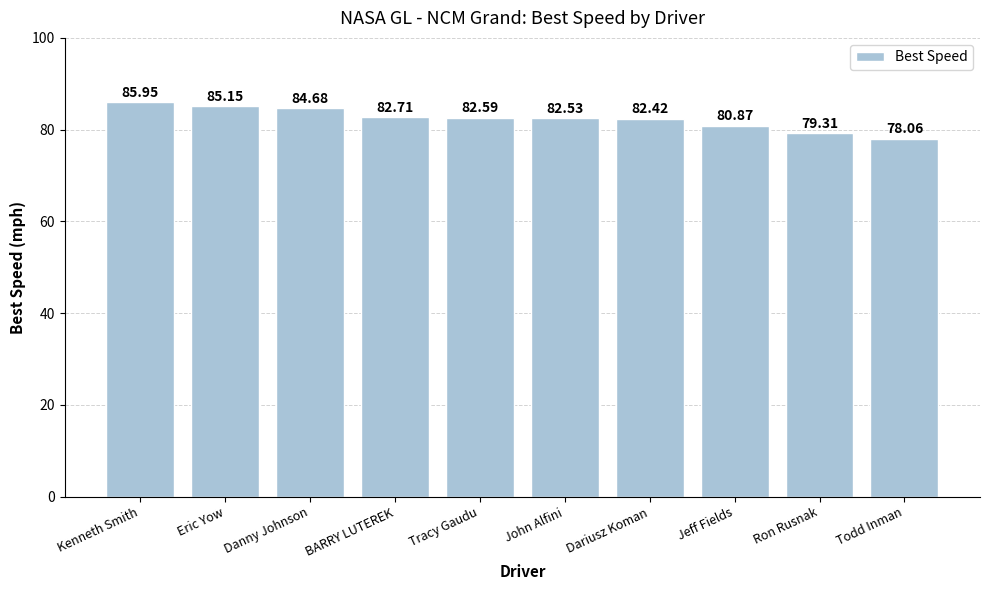

What is the change in value from Kenneth Smith to Todd Inman?

-7.9